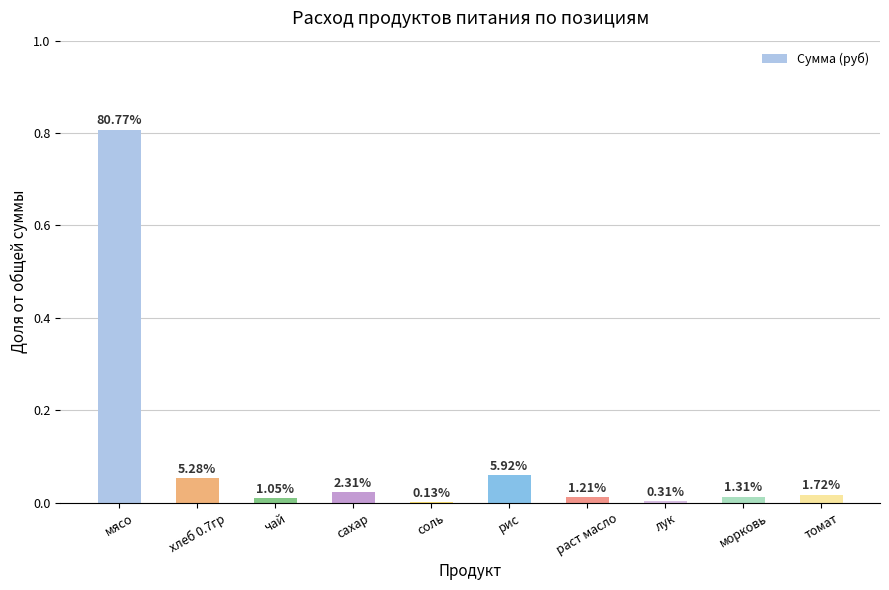

Which has a higher value, раст масло or мясо?

мясо